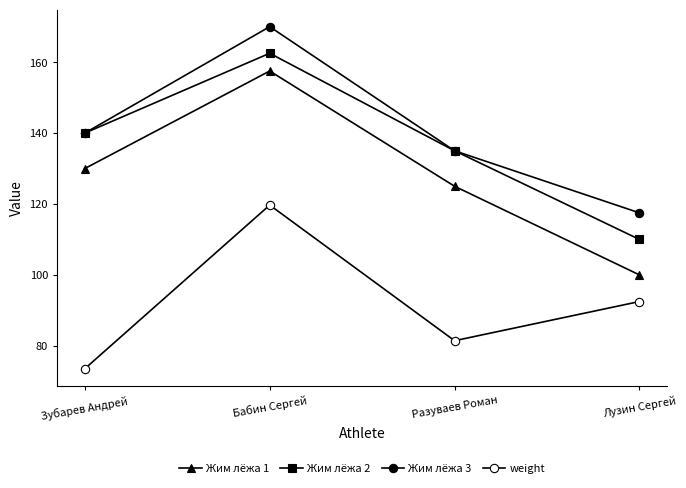

Count the number of data series in this chart.

4